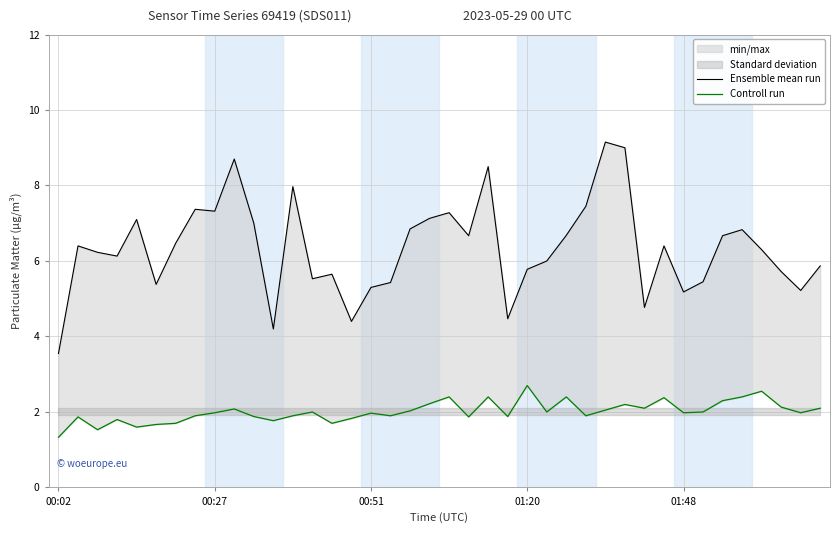

At which label is Ensemble mean run closest to 6?

25